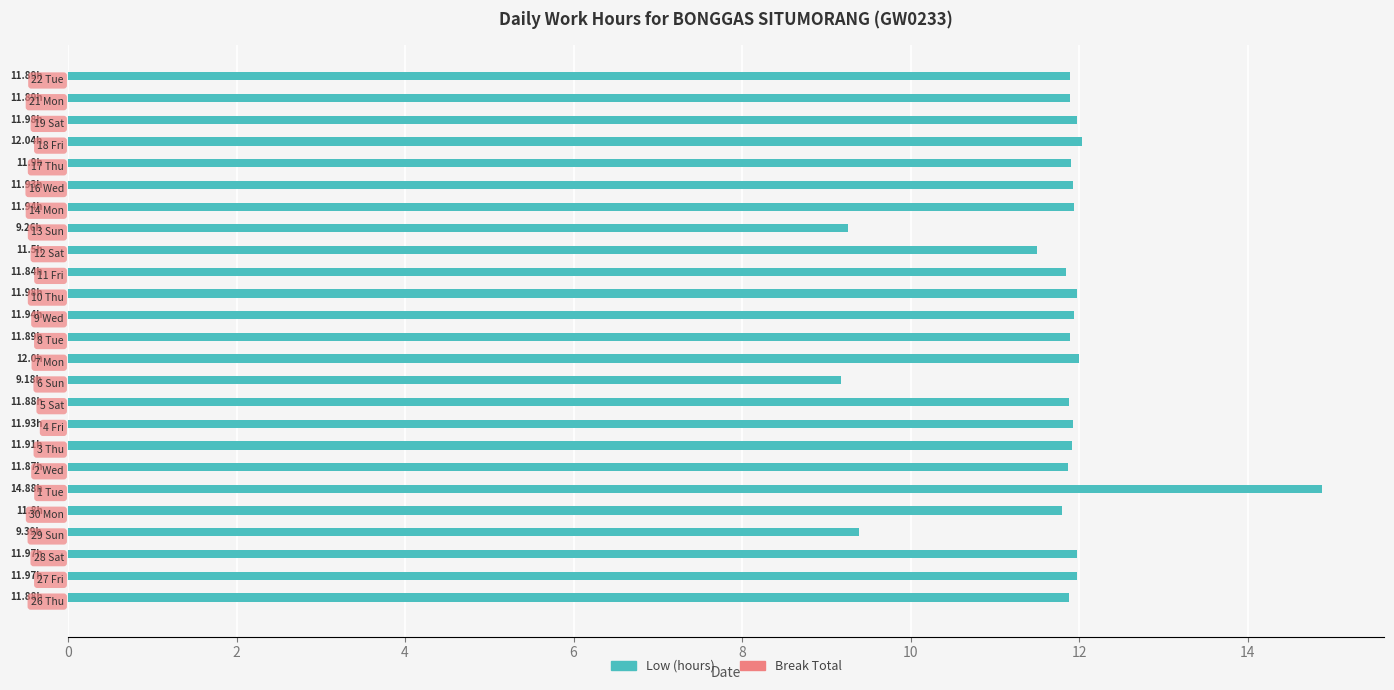

What is the difference between the second highest and second lowest values?

2.8